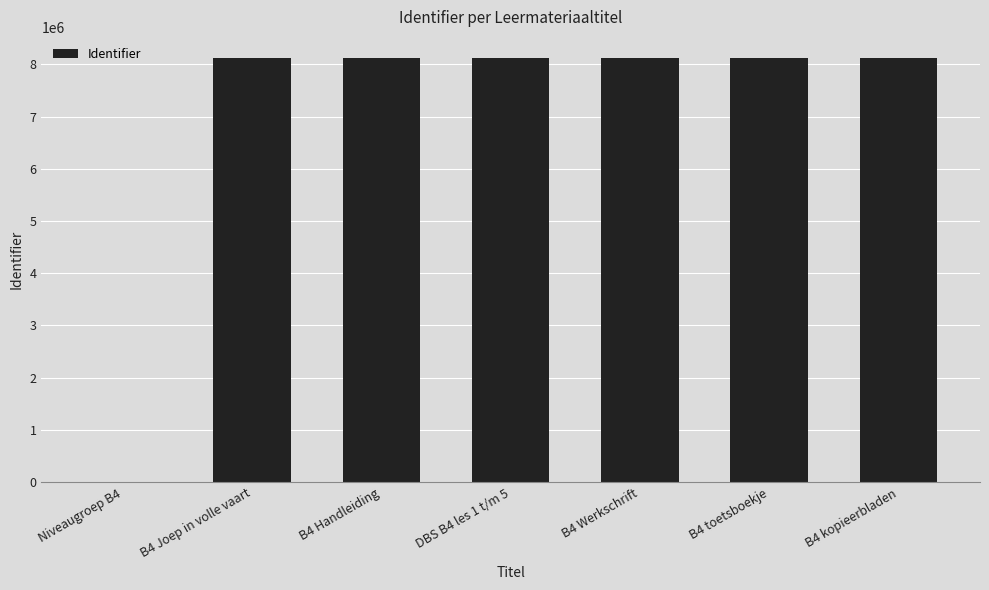

Where does the data first go above 8118790?

B4 Joep in volle vaart